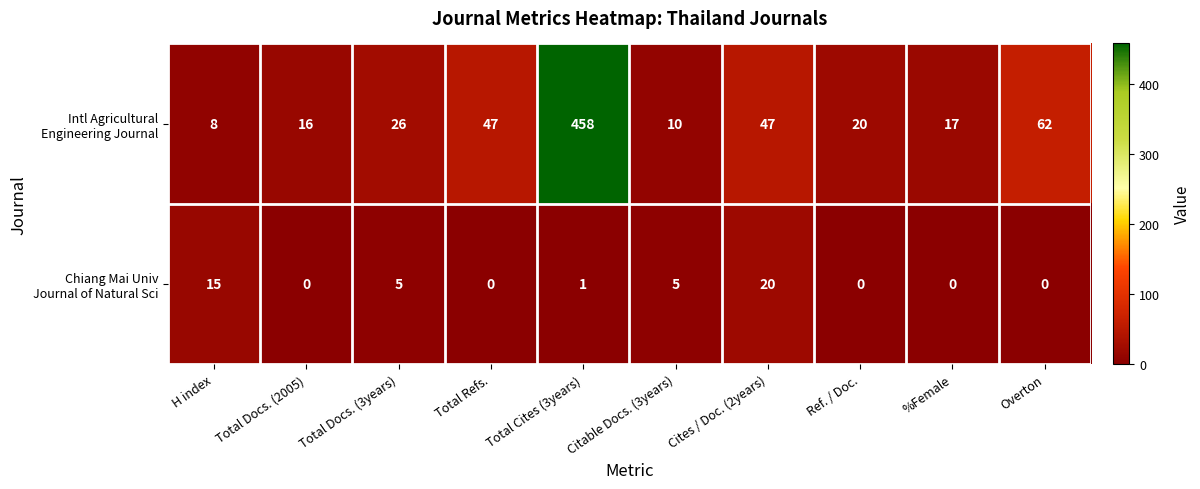

What is the total value across all series at Total Cites (3years)?

459